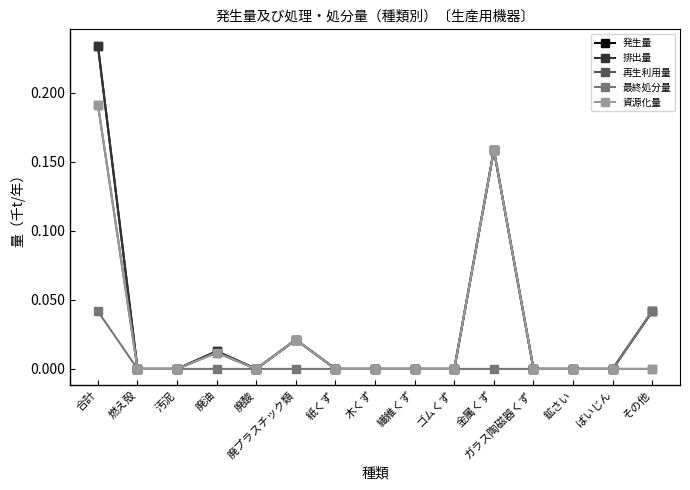

Is this an area chart (filled region under the line)?

No